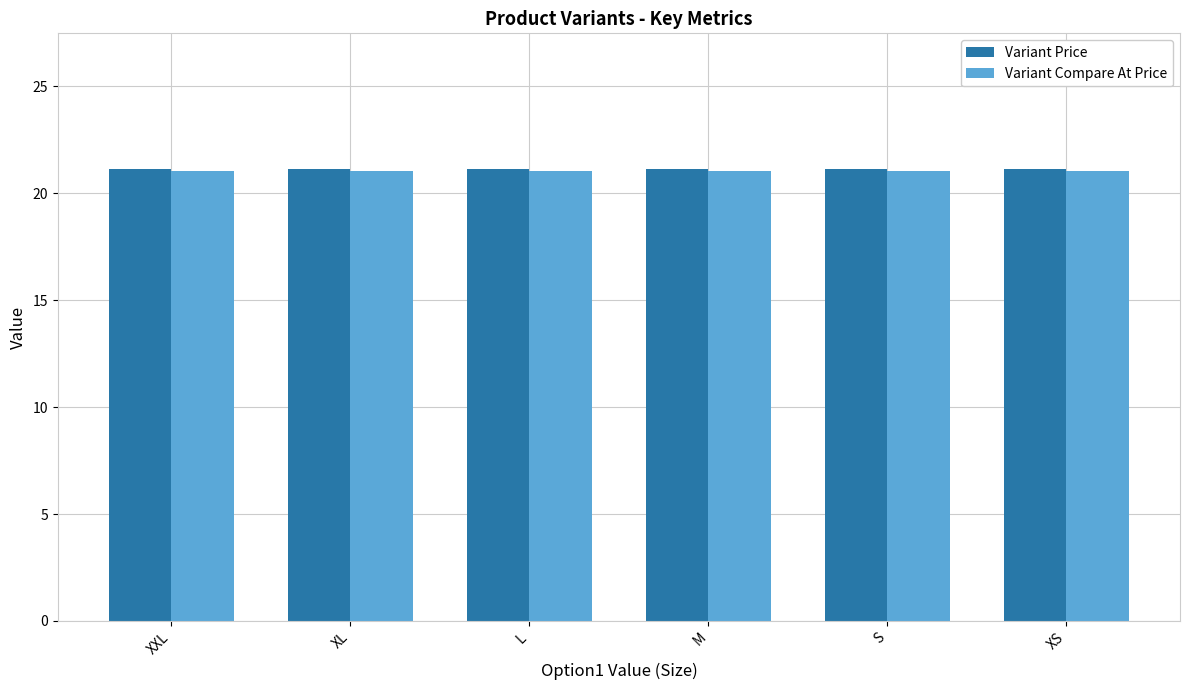

What is the total value across all series at M?

42.2